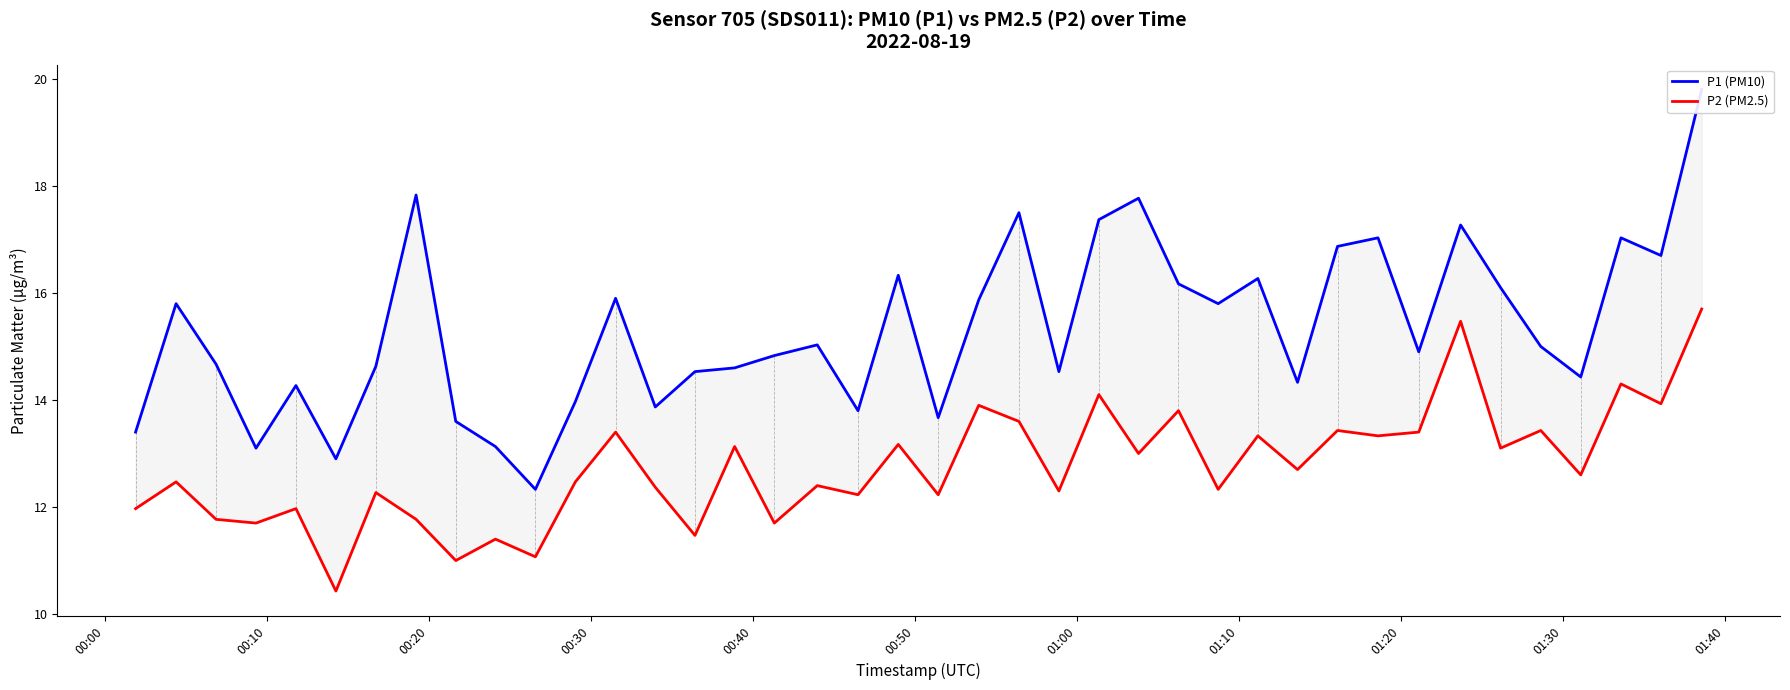

Reading left to right, what are all the values shown in this chart?

P1 (PM10): 13.4	15.8	14.7	13.1	14.3	12.9	14.6	17.8	13.6	13.1	12.3	14.0	15.9	13.9	14.5	14.6	14.8	15.0	13.8	16.3	13.7	15.9	17.5	14.5	17.4	17.8	16.2	15.8	16.3	14.3	16.9	17.0	14.9	17.3	16.1	15.0	14.4	17.0	16.7	19.8
P2 (PM2.5): 12.0	12.5	11.8	11.7	12.0	10.4	12.3	11.8	11.0	11.4	11.1	12.5	13.4	12.4	11.5	13.1	11.7	12.4	12.2	13.2	12.2	13.9	13.6	12.3	14.1	13.0	13.8	12.3	13.3	12.7	13.4	13.3	13.4	15.5	13.1	13.4	12.6	14.3	13.9	15.7